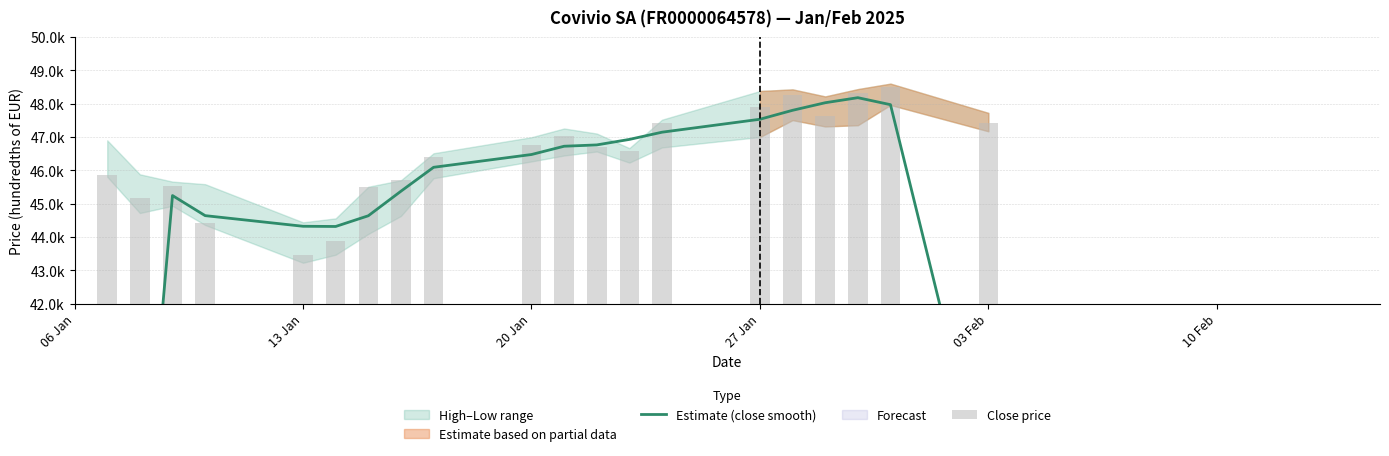

Which series has the widest spread of values?

Estimate (close smooth)